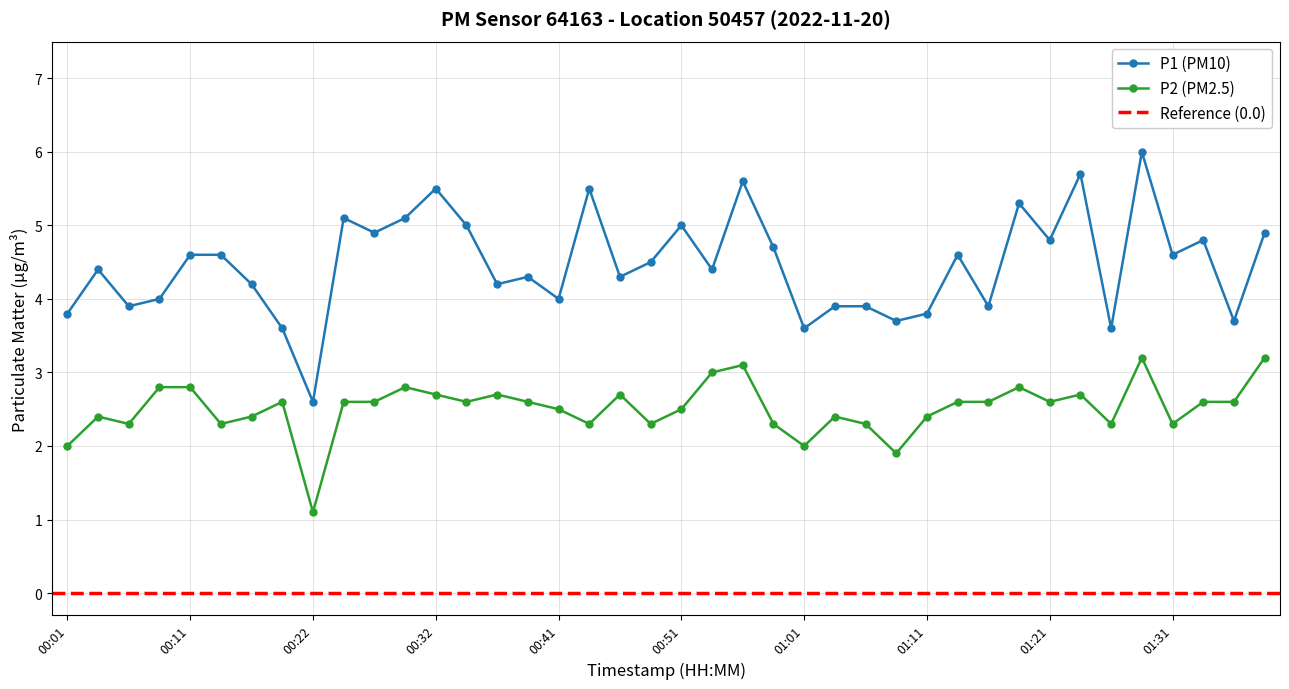

Which category has the lowest value in the P1 series?

00:22